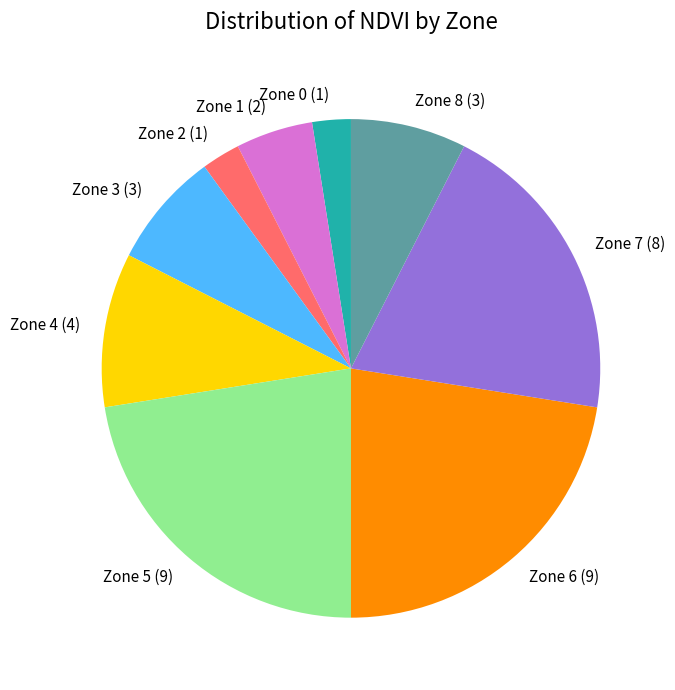

The Zone 6 (9) slice represents 22% of the pie. True or false?

True